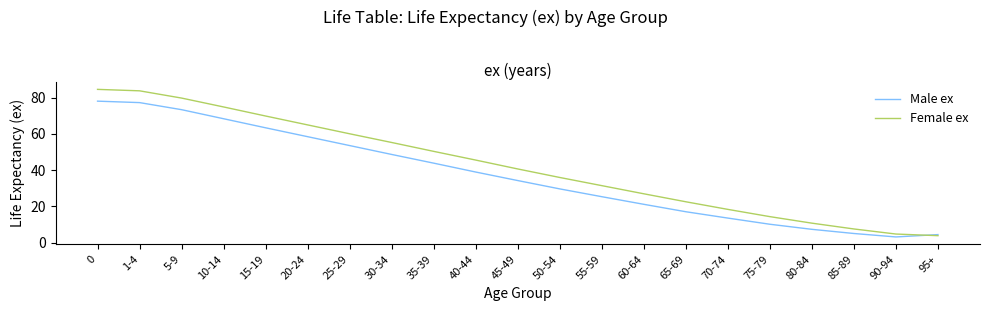

What position from the left is 20-24?

6